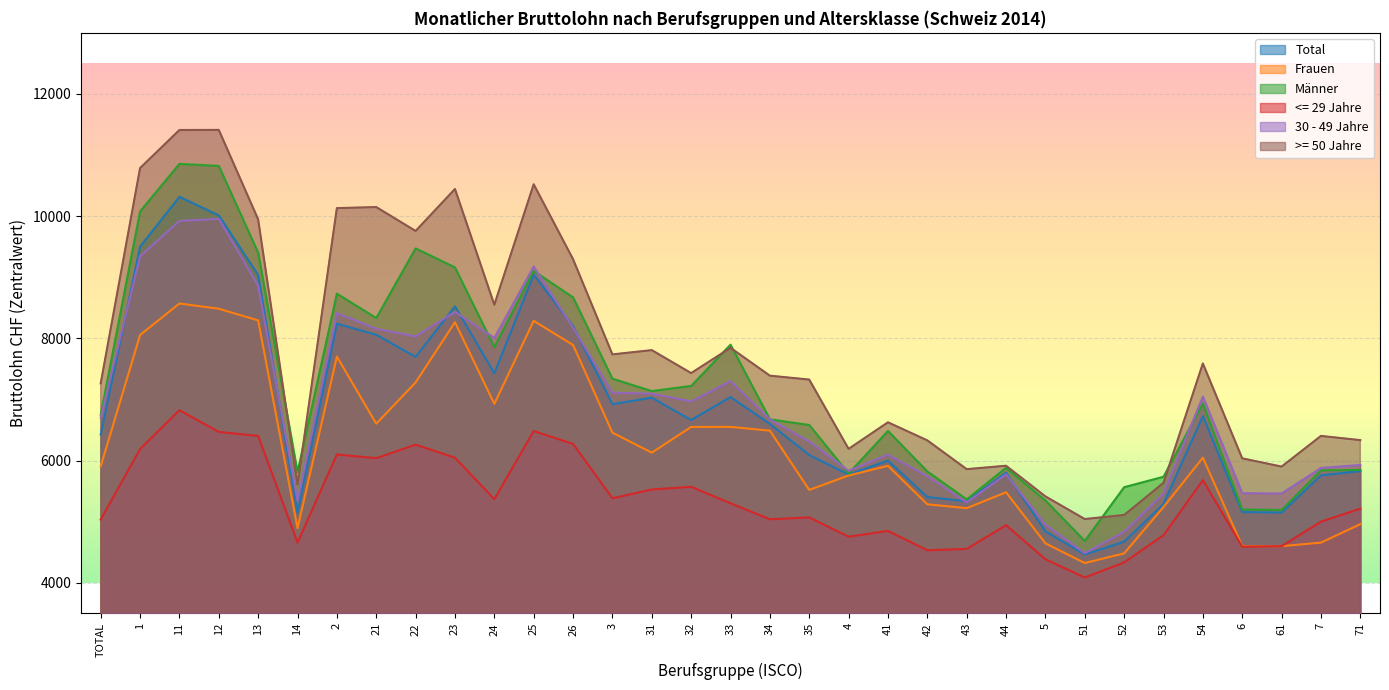

What is the sum of all 30 - 49 Jahre values?

228280